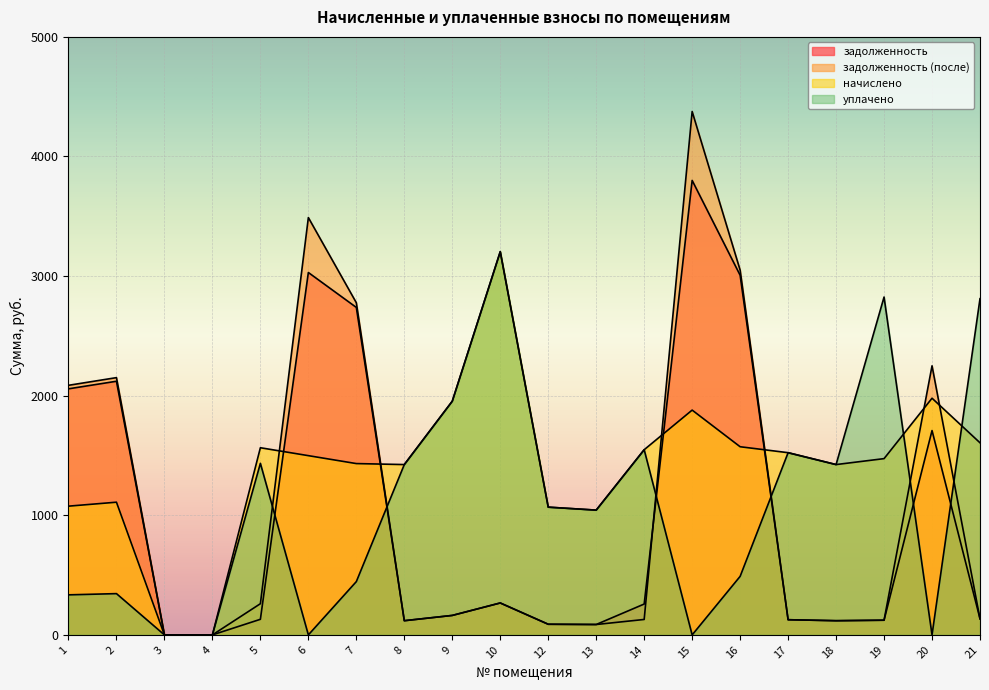

How many categories are shown in the chart?

20